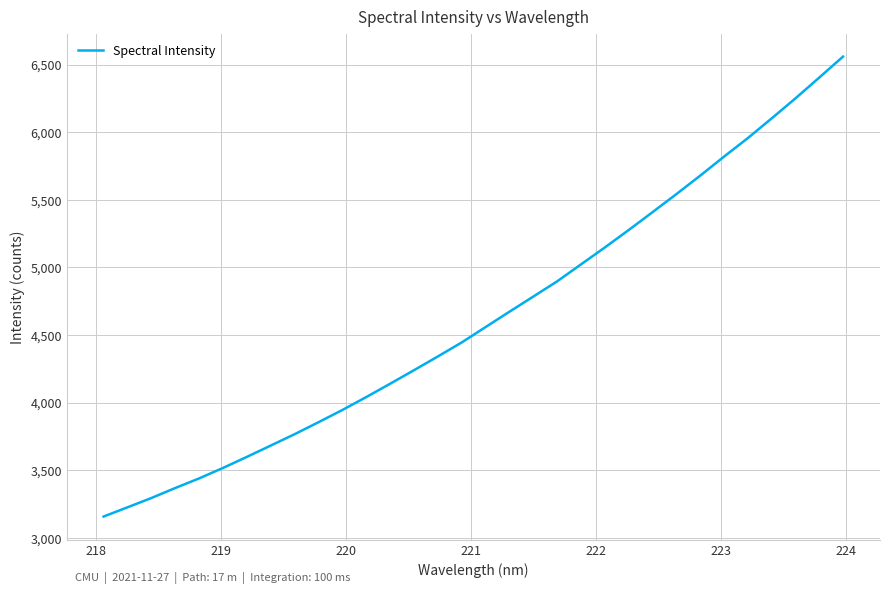

What is the greatest value displayed?

6558.7